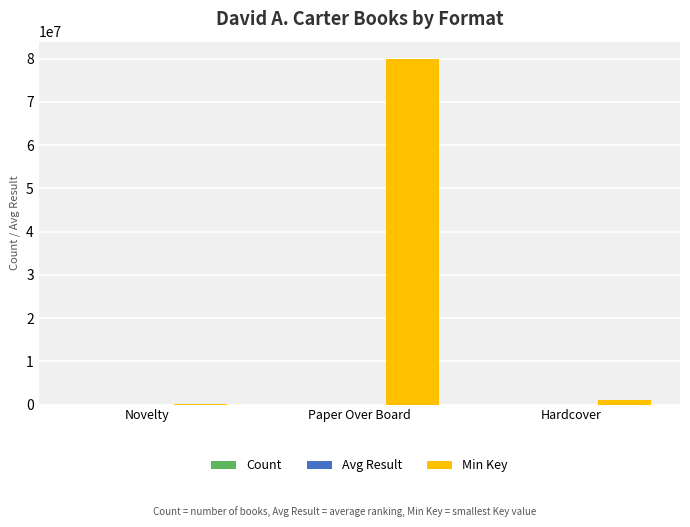

What is the greatest value displayed?

79927160